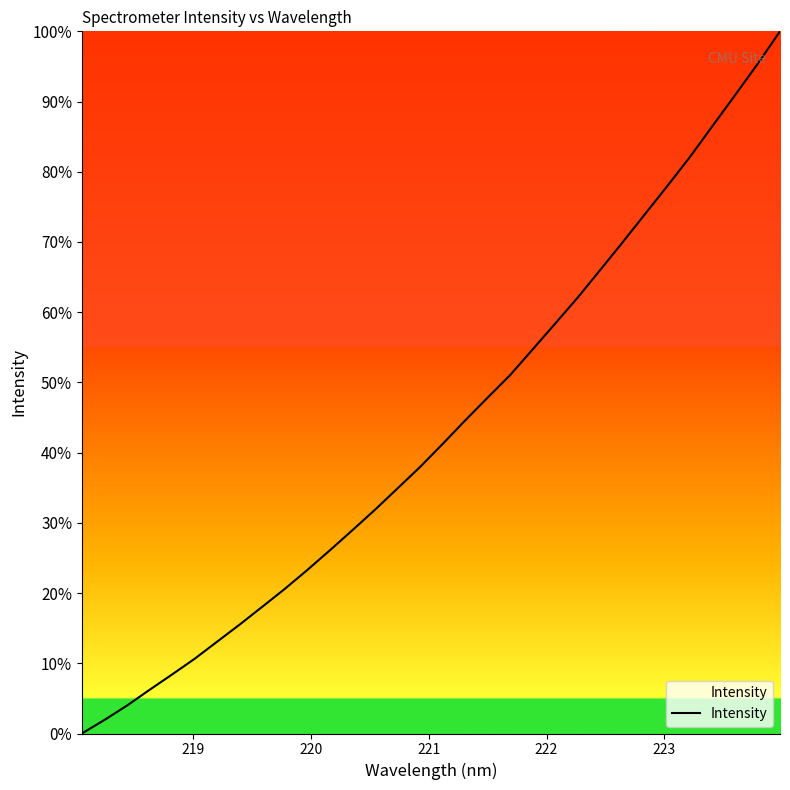

What is the difference between the maximum and minimum values?

100.0